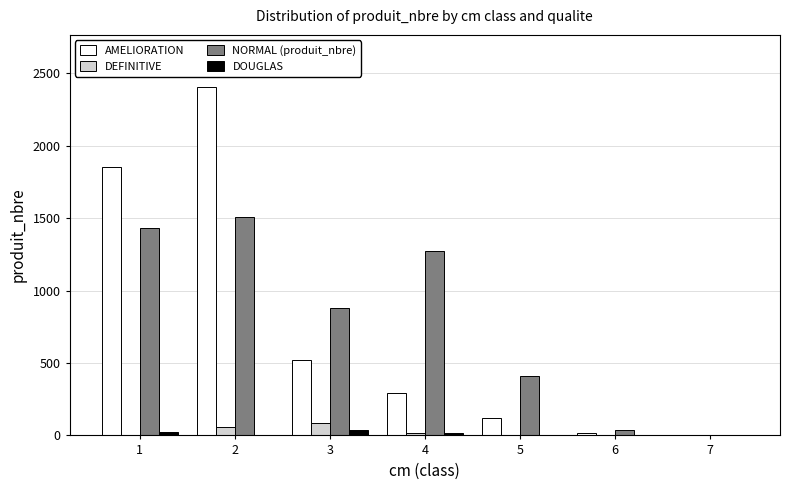

What is the sum of all NORMAL (produit_nbre) values?

5540